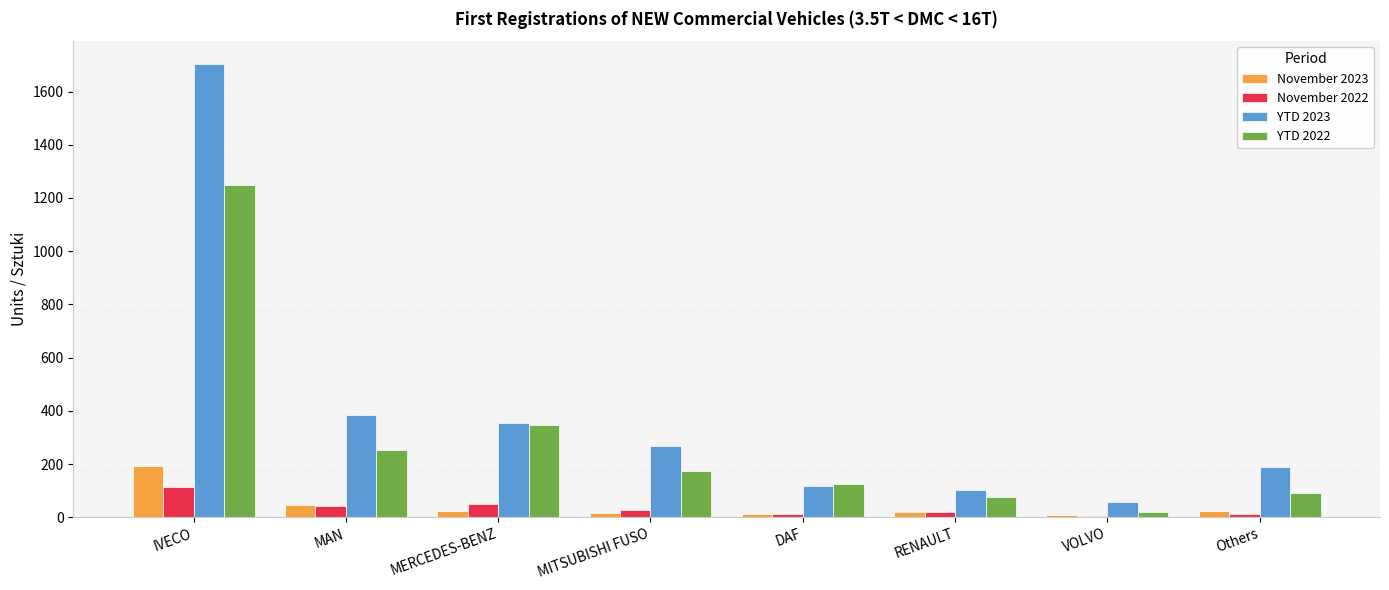

At which category does the chart reach its peak across all series?

IVECO